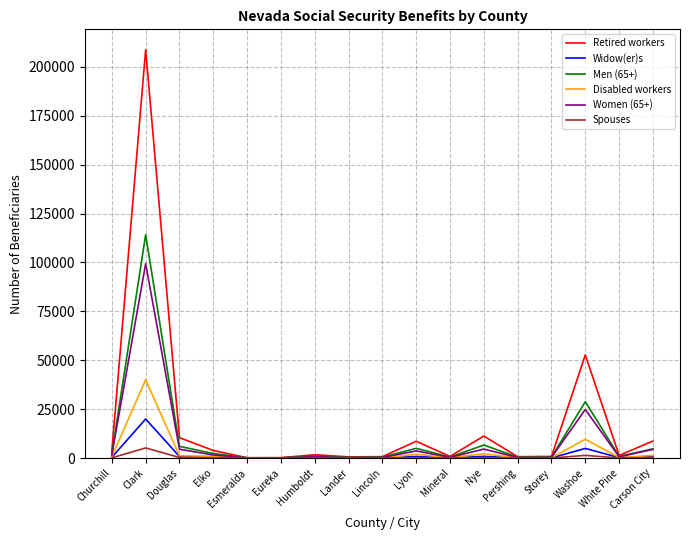

Count the number of data series in this chart.

6